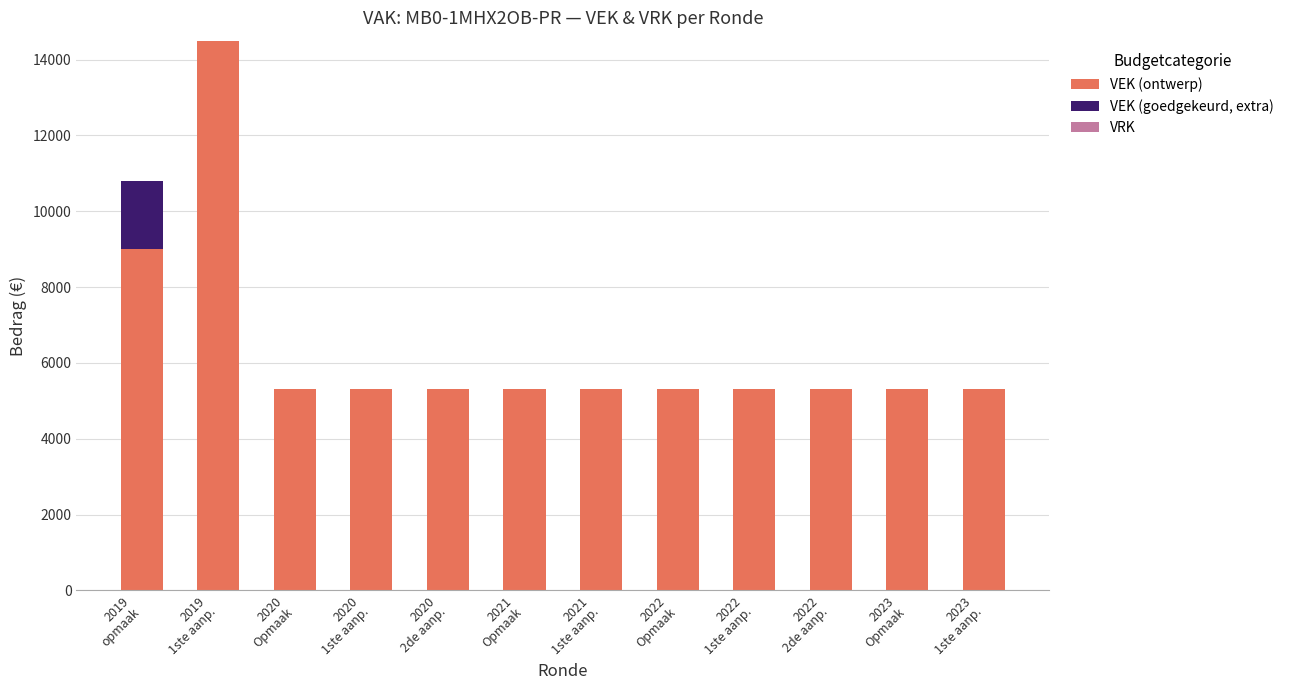

At which label is VEK (goedgekeurd, extra) closest to 900?

2019
opmaak